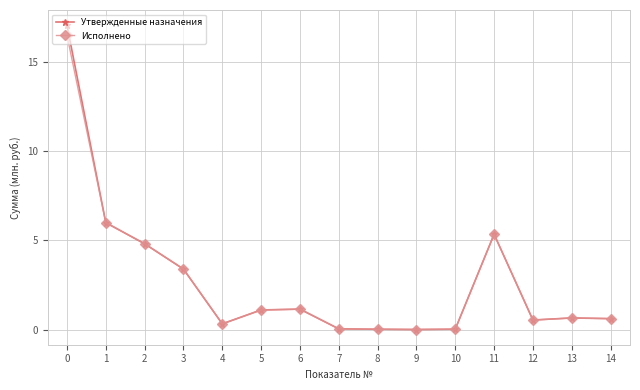

Where is the first local minimum for Утвержденные назначения?

4